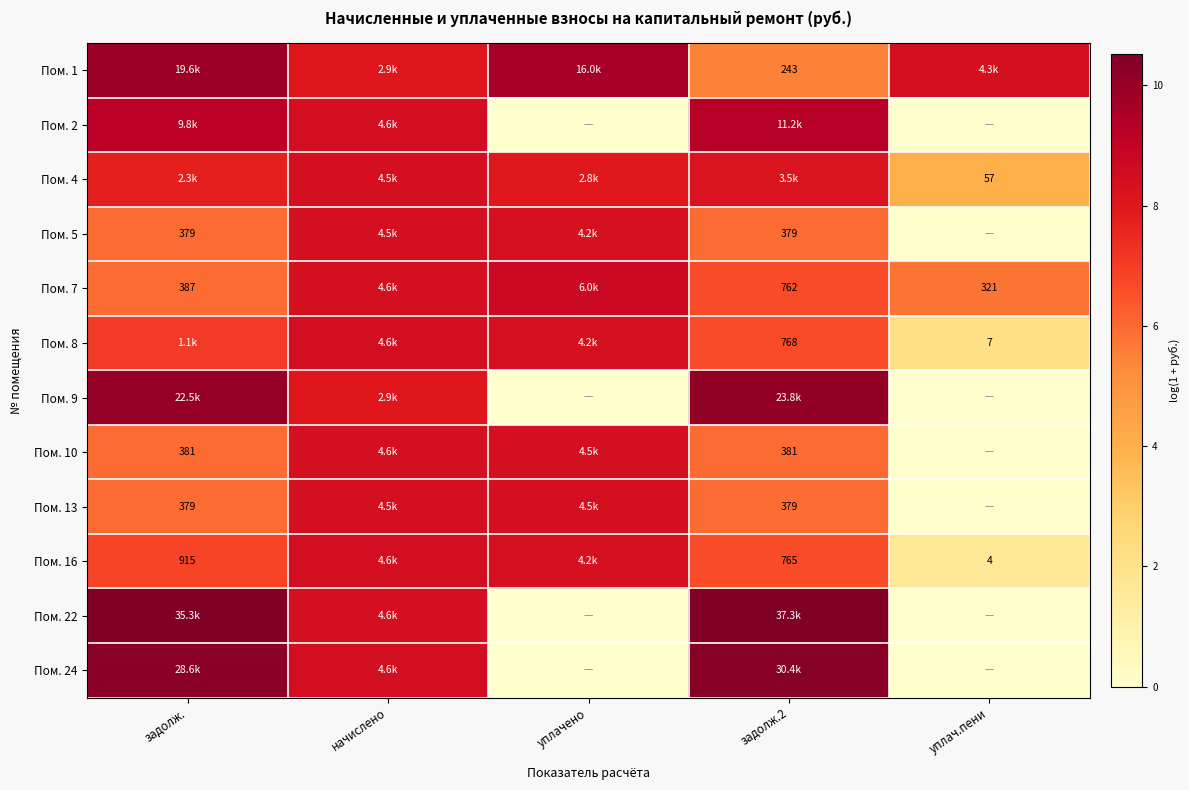

How many values in the Пом. 4 series exceed 7?

4